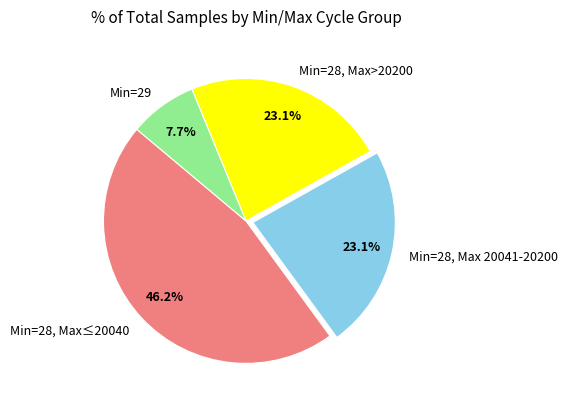

Between Min=28, Max>20200 and Min=28, Max≤20040, which is larger?

Min=28, Max≤20040